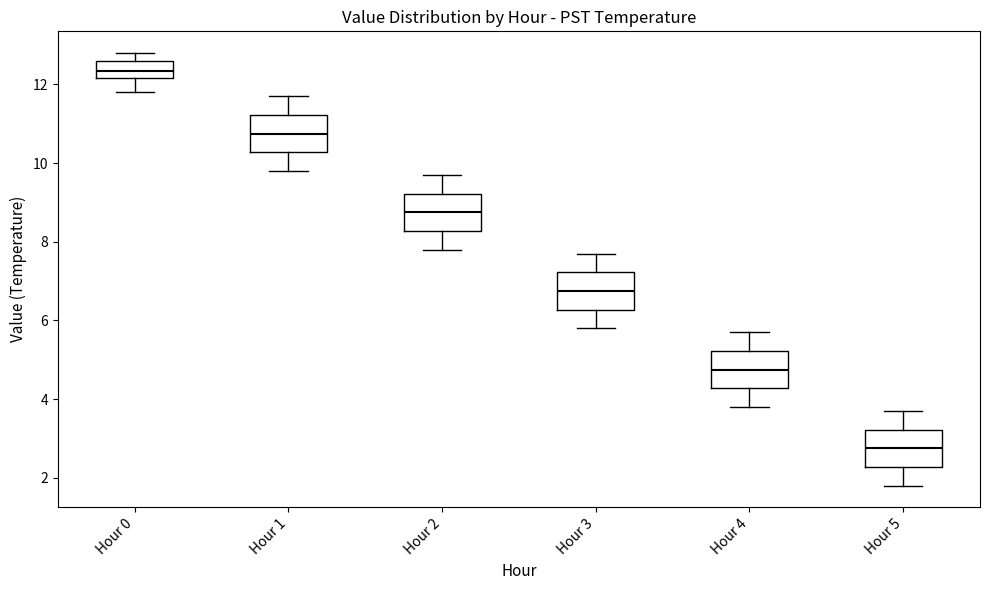

Which box has the lowest median line?

Hour 5